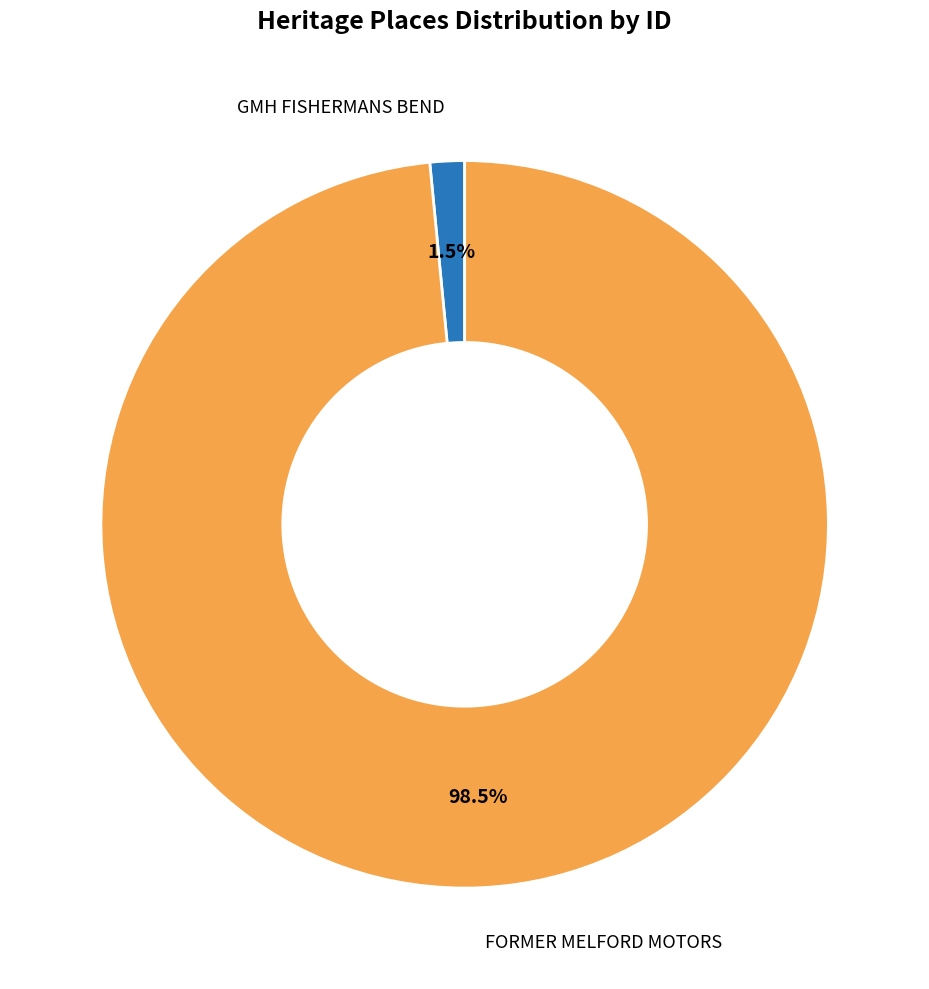

Rank the categories by value from lowest to highest.

GMH FISHERMANS BEND, FORMER MELFORD MOTORS